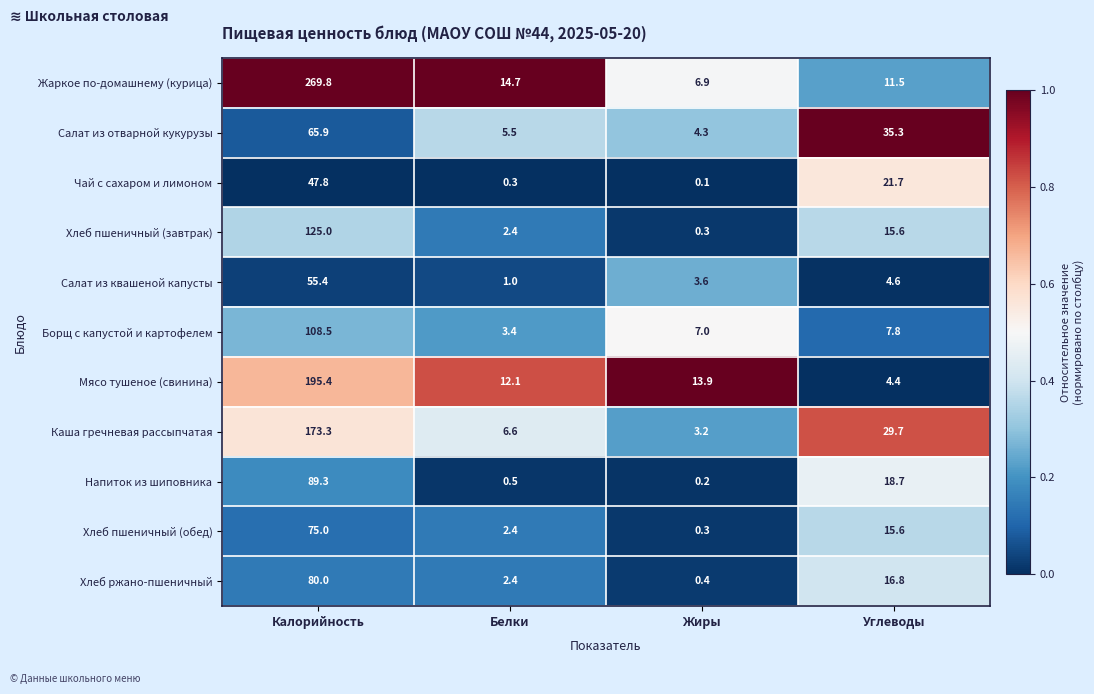

Which series has the widest spread of values?

Жаркое по-домашнему (курица)